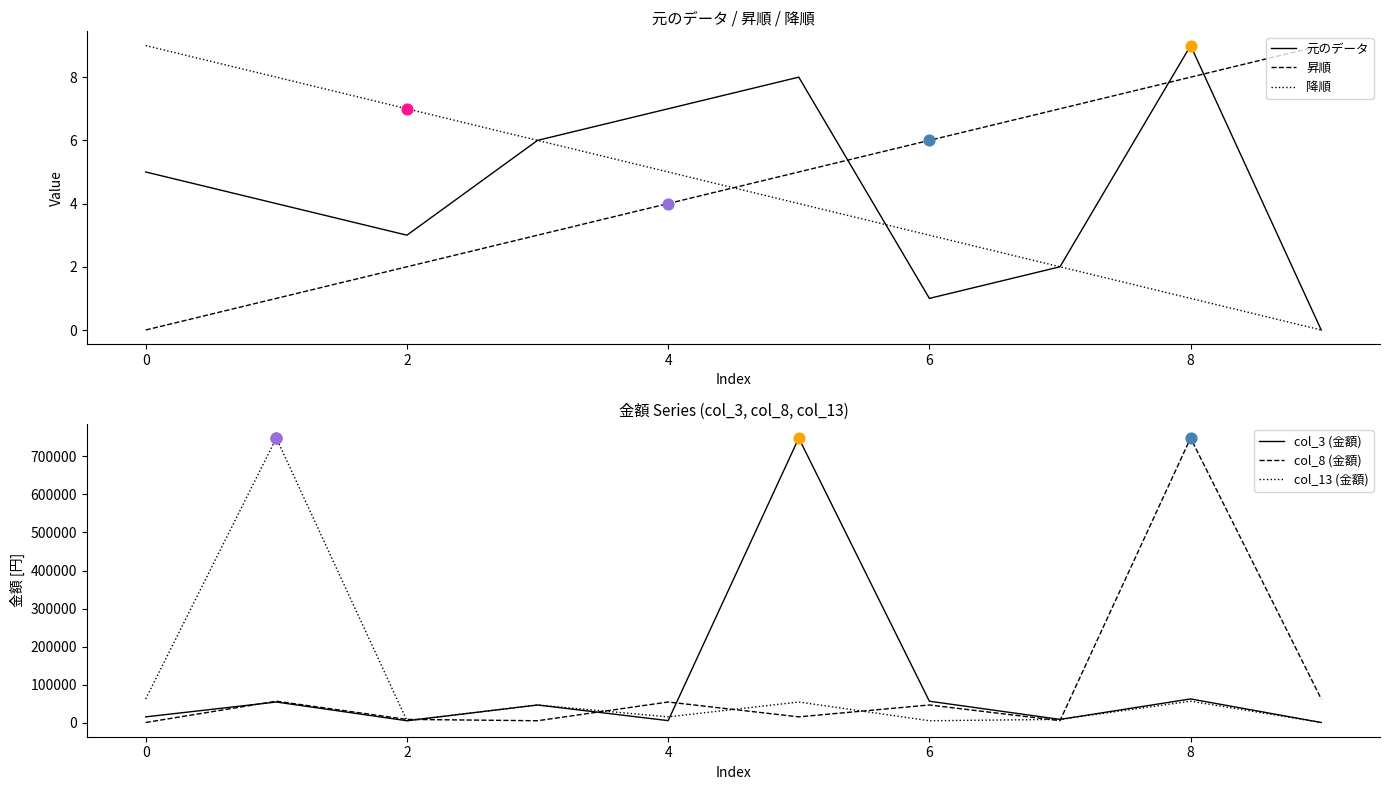

Is it true that 降順 equals 5 at 4?

True